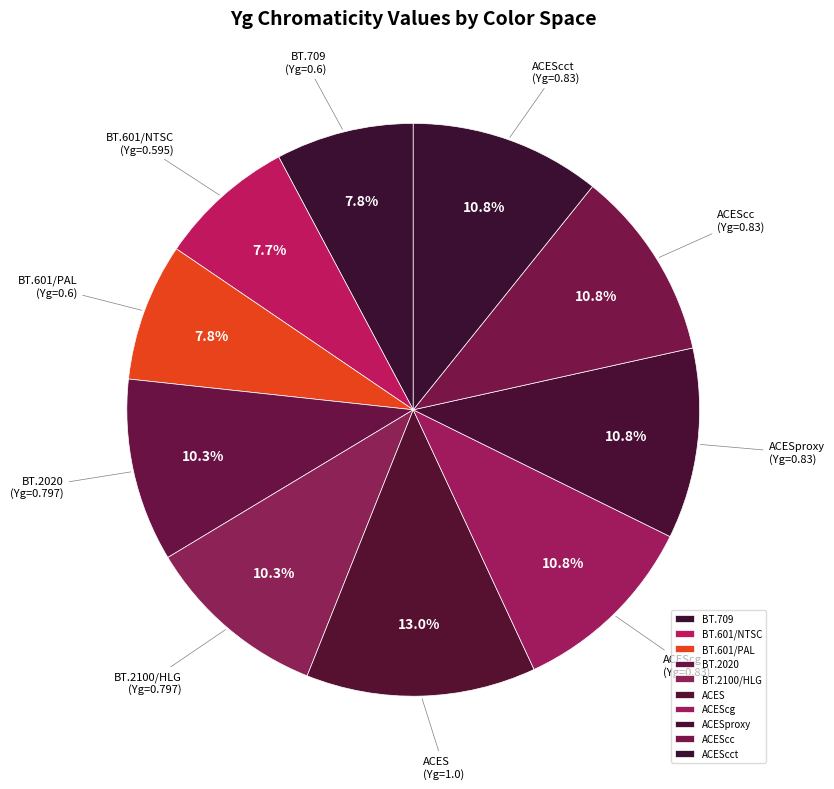

To the nearest percent, what is the combined percentage of BT.2100/HLG and ACESproxy?

21%